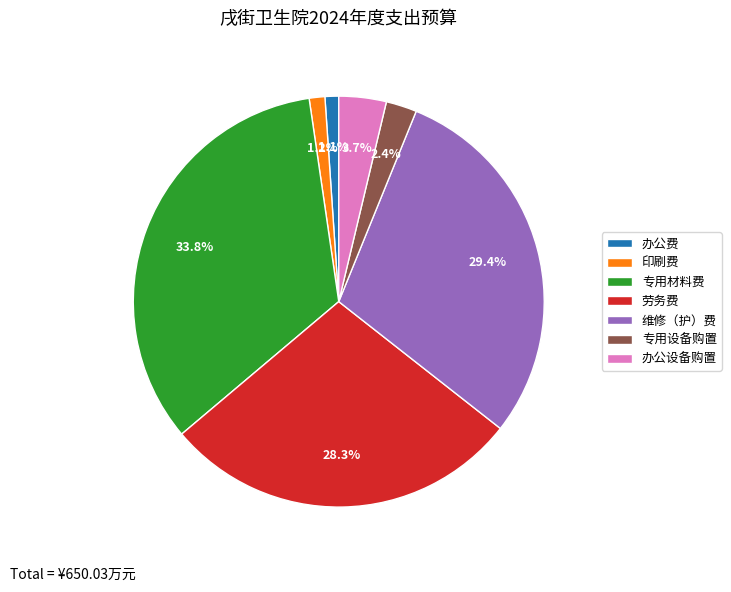

Is 劳务费 the majority of the pie?

No